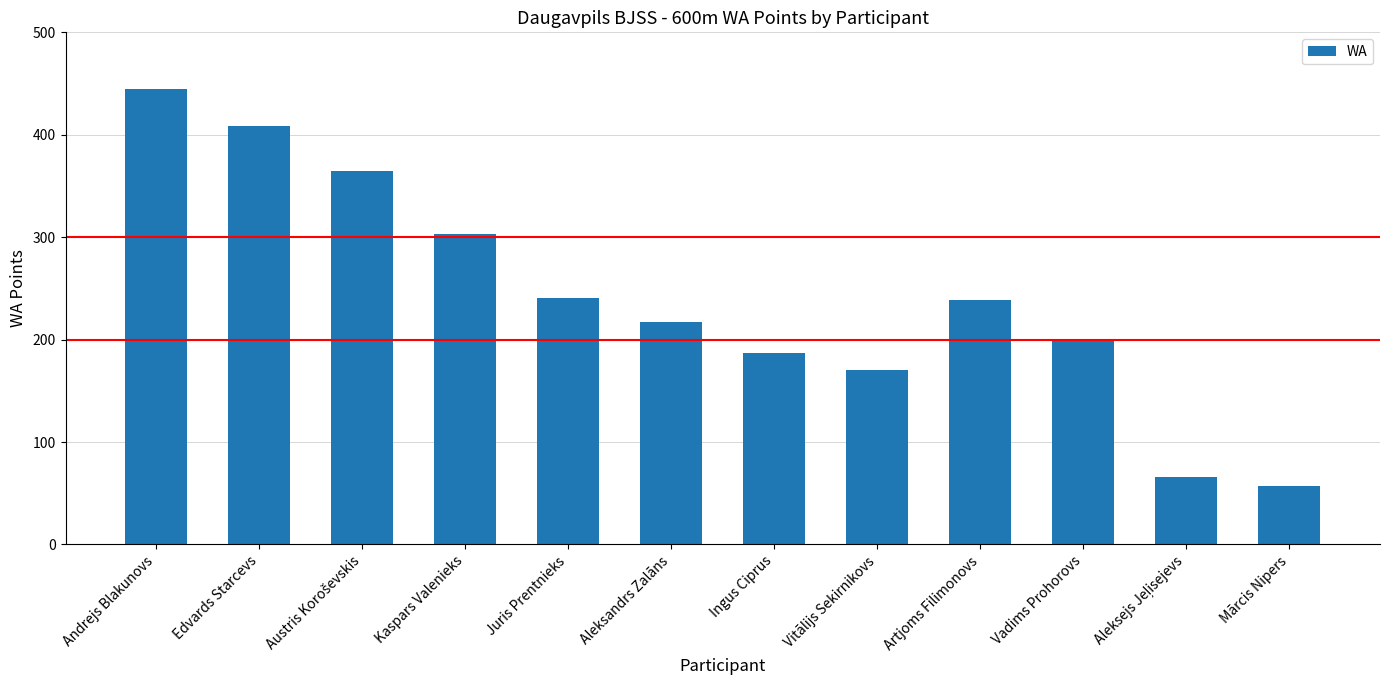

What is the difference between the maximum and minimum values?

388